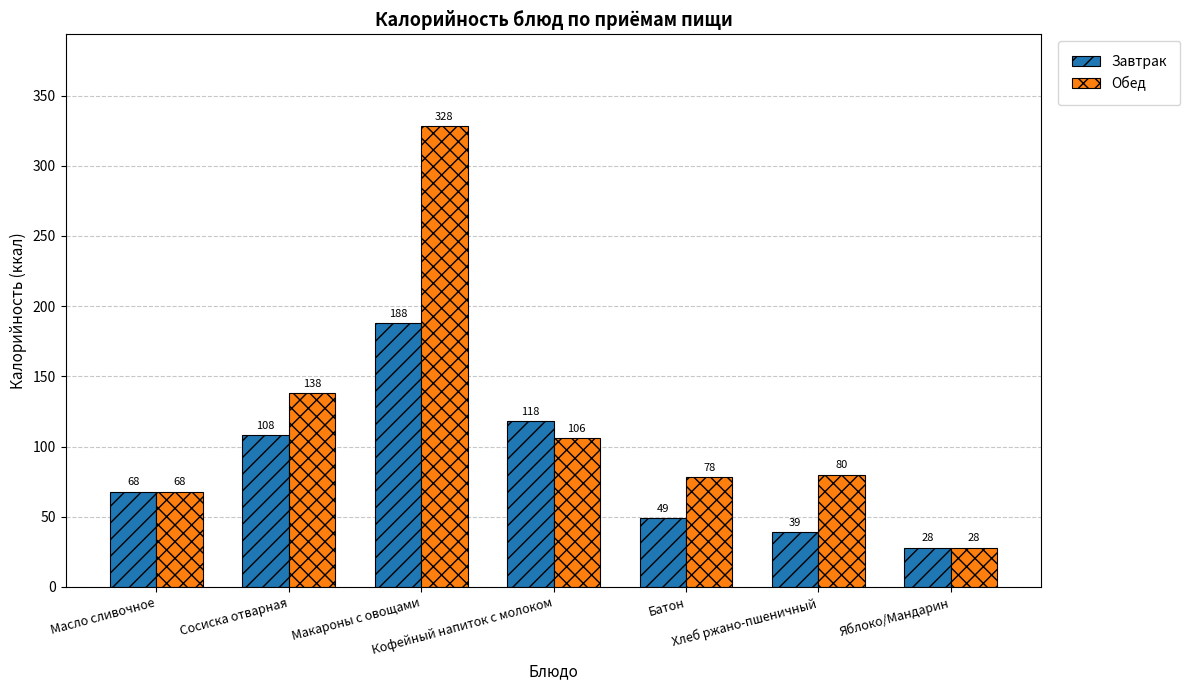

Which series has the widest spread of values?

Обед